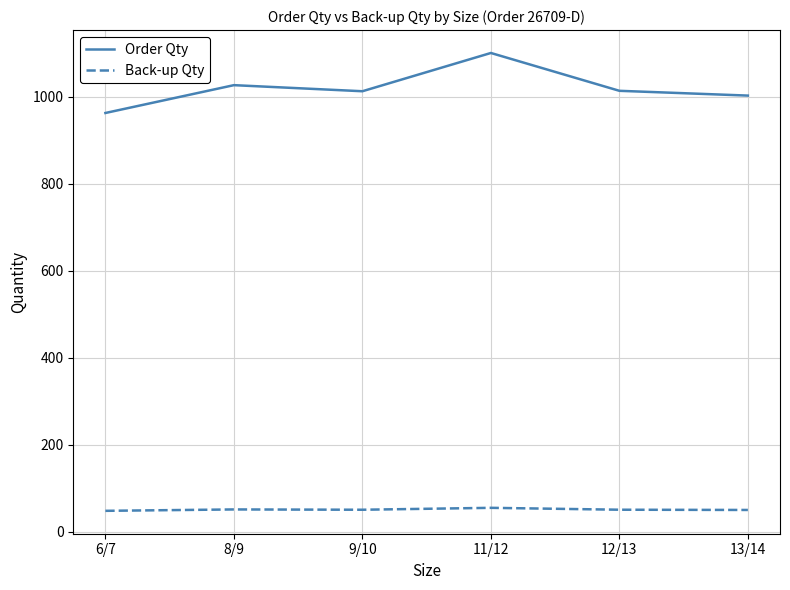

The value of Back-up Qty at 6/7 is 48.1. True or false?

True